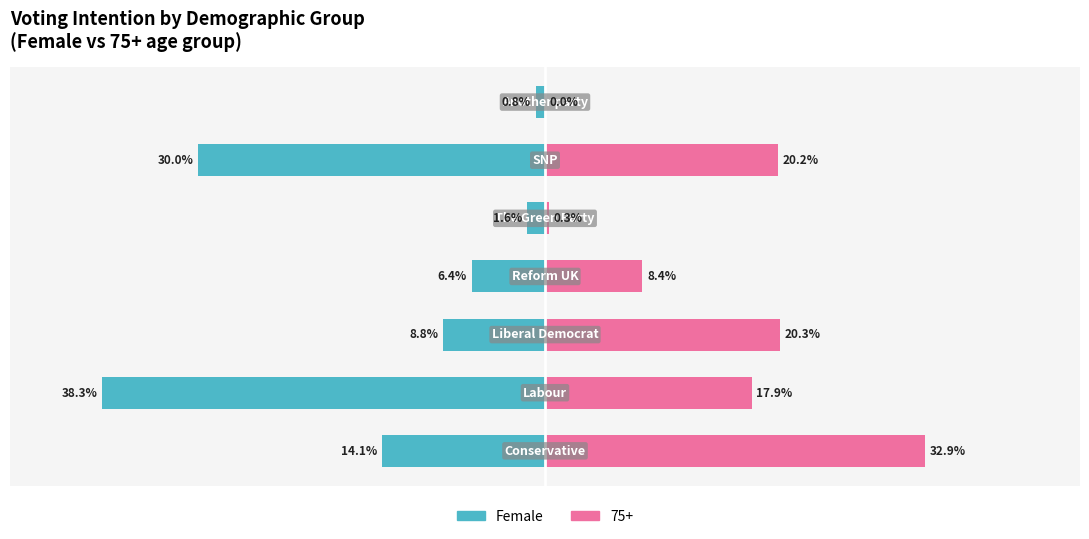

Does the chart contain stacked bars?

No